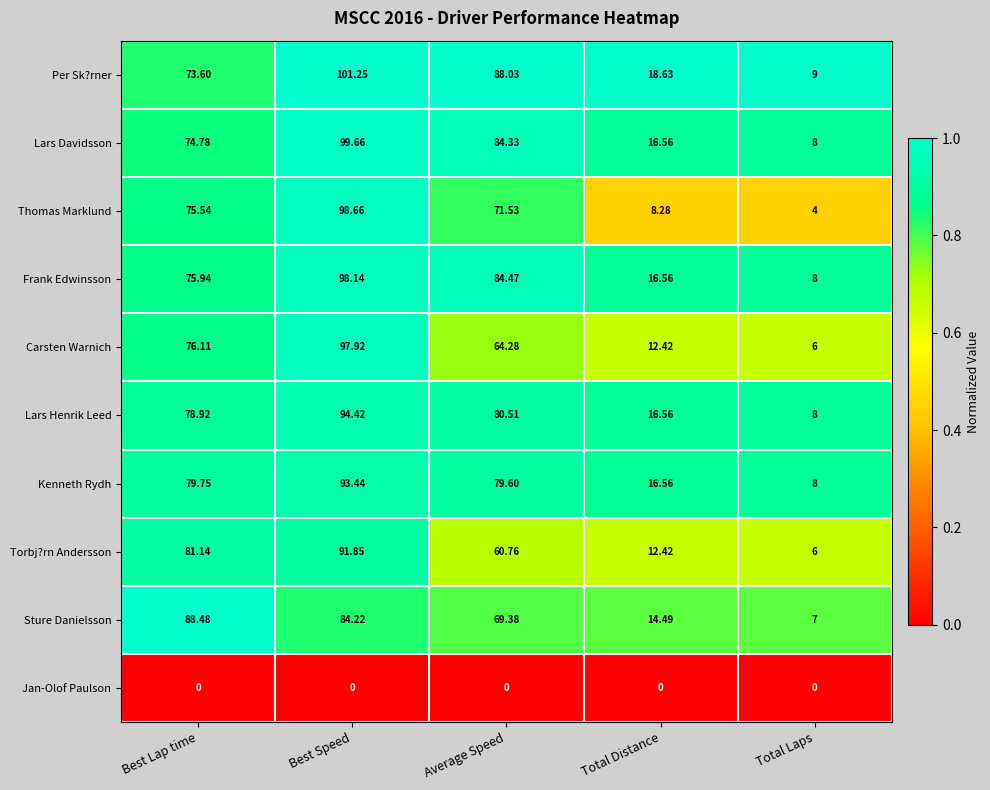

Is the value of Per Sk?rner at Total Distance greater than the value of Carsten Warnich at Total Laps?

Yes